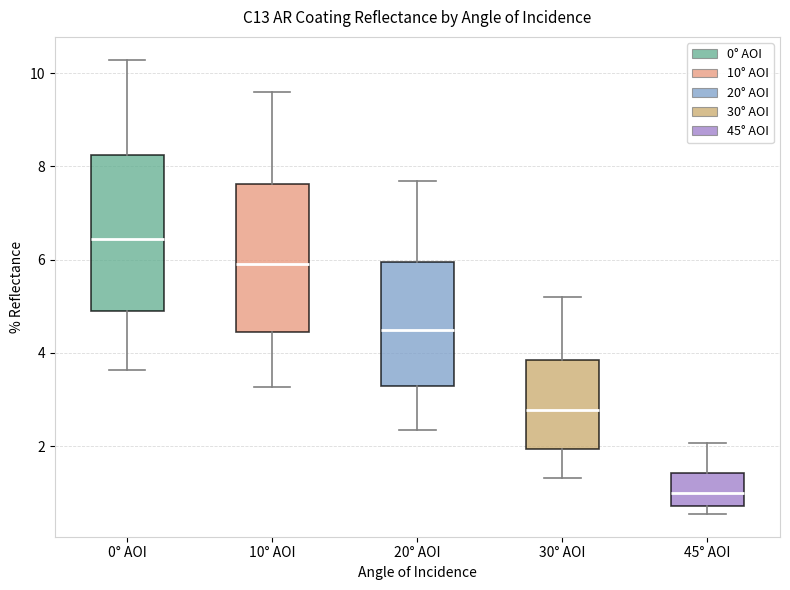

Reading left to right, transcribe this box plot: for each box, give where its median line is, the range the box spans, and where its two whiskers end, as read against the y-axis. The values are not printed on the chart, so give them approximately, as read against the axis.

0° AOI: median 6.4, box 5.0 to 8.2, whiskers 3.6 to 10.2
10° AOI: median 5.8, box 4.4 to 7.6, whiskers 3.2 to 9.6
20° AOI: median 4.4, box 3.2 to 6.0, whiskers 2.4 to 7.6
30° AOI: median 2.8, box 2.0 to 3.8, whiskers 1.4 to 5.2
45° AOI: median 1.0, box 0.8 to 1.4, whiskers 0.6 to 2.0